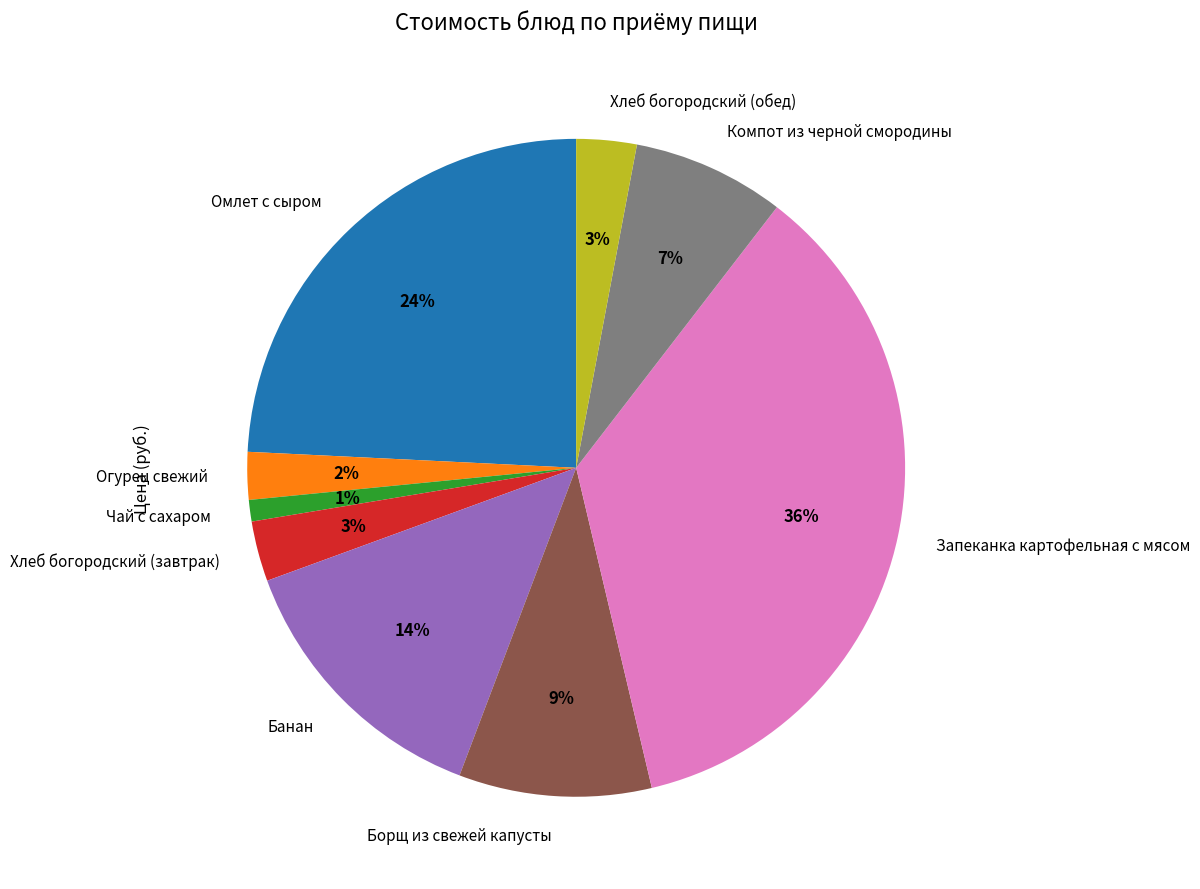

Which category has the biggest portion of the pie?

Запеканка картофельная с мясом